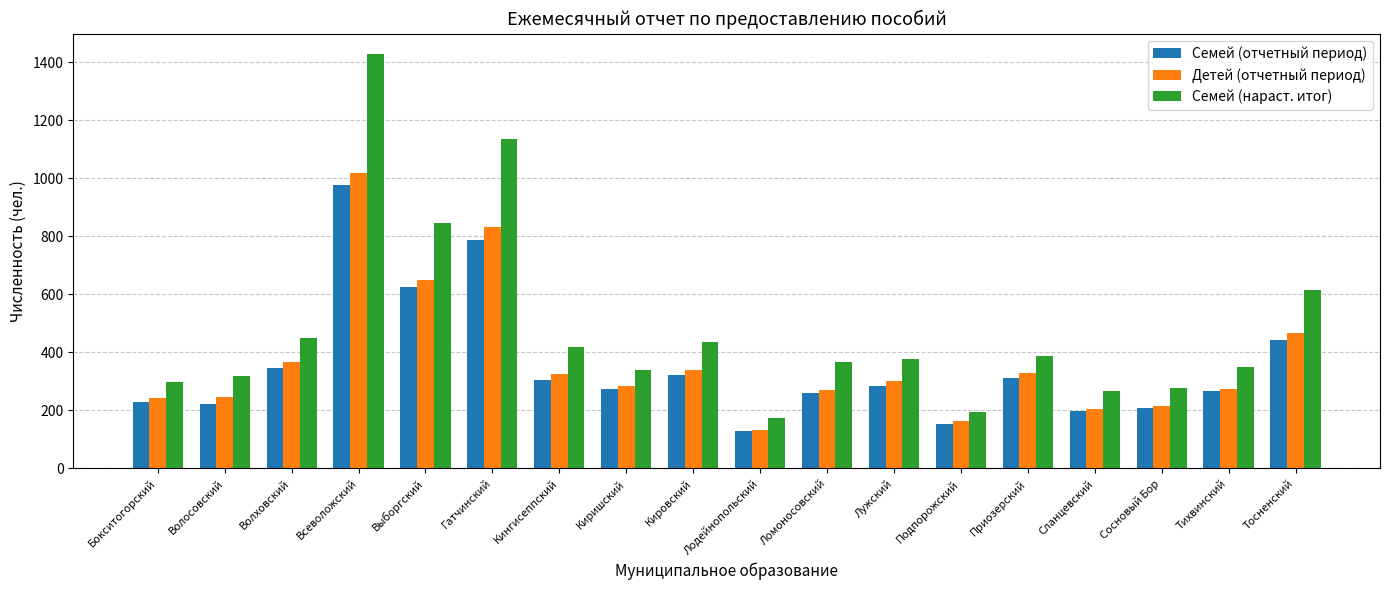

What are all the series names shown in the legend?

Семей (отчетный период), Детей (отчетный период), Семей (нараст. итог)